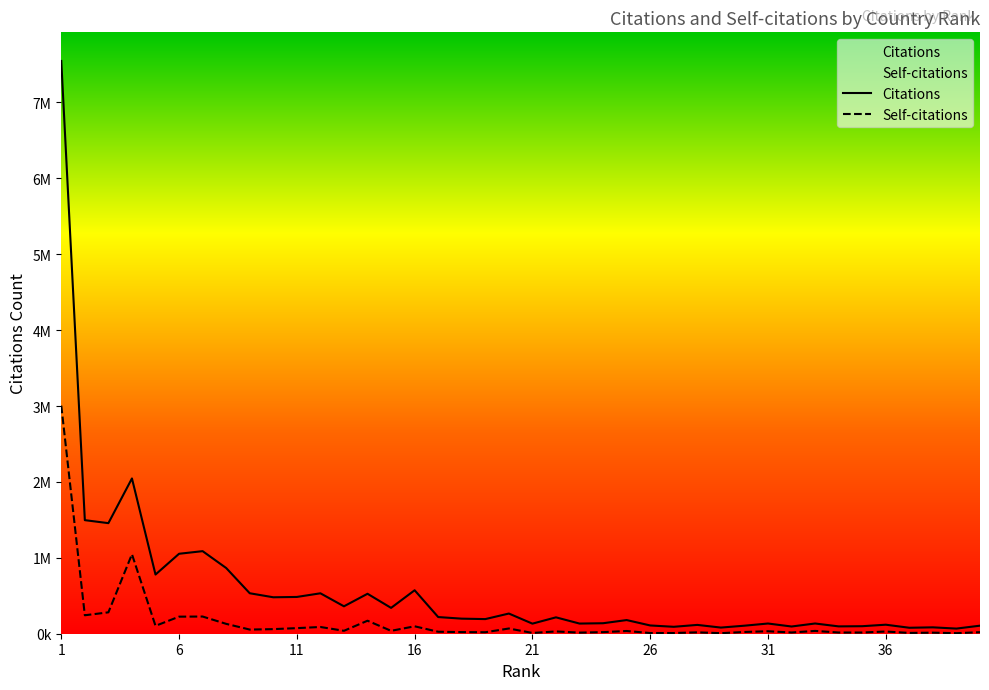

Is this an area chart (filled region under the line)?

No